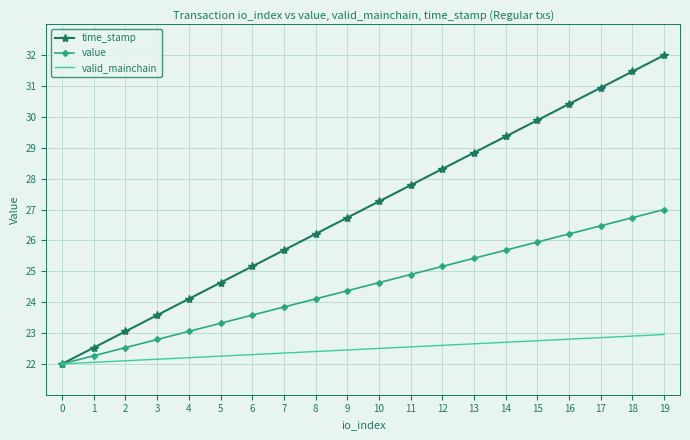

What is the smallest value displayed?

22.0